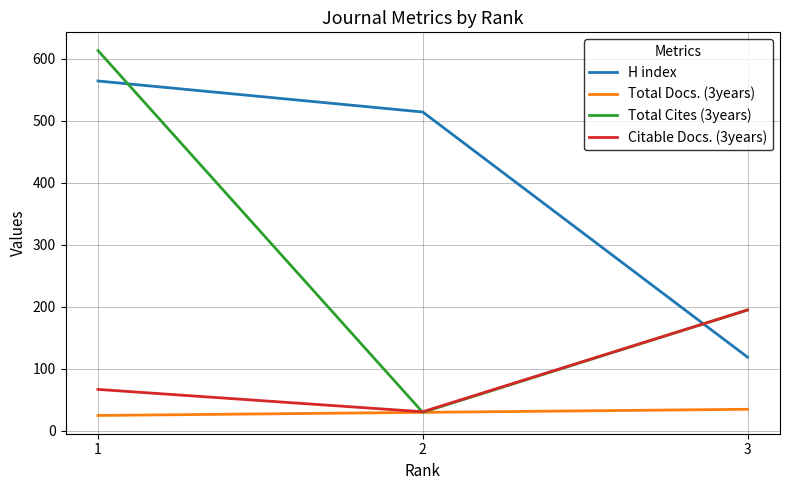

What are all the series names shown in the legend?

H index, Total Docs. (3years), Total Cites (3years), Citable Docs. (3years)